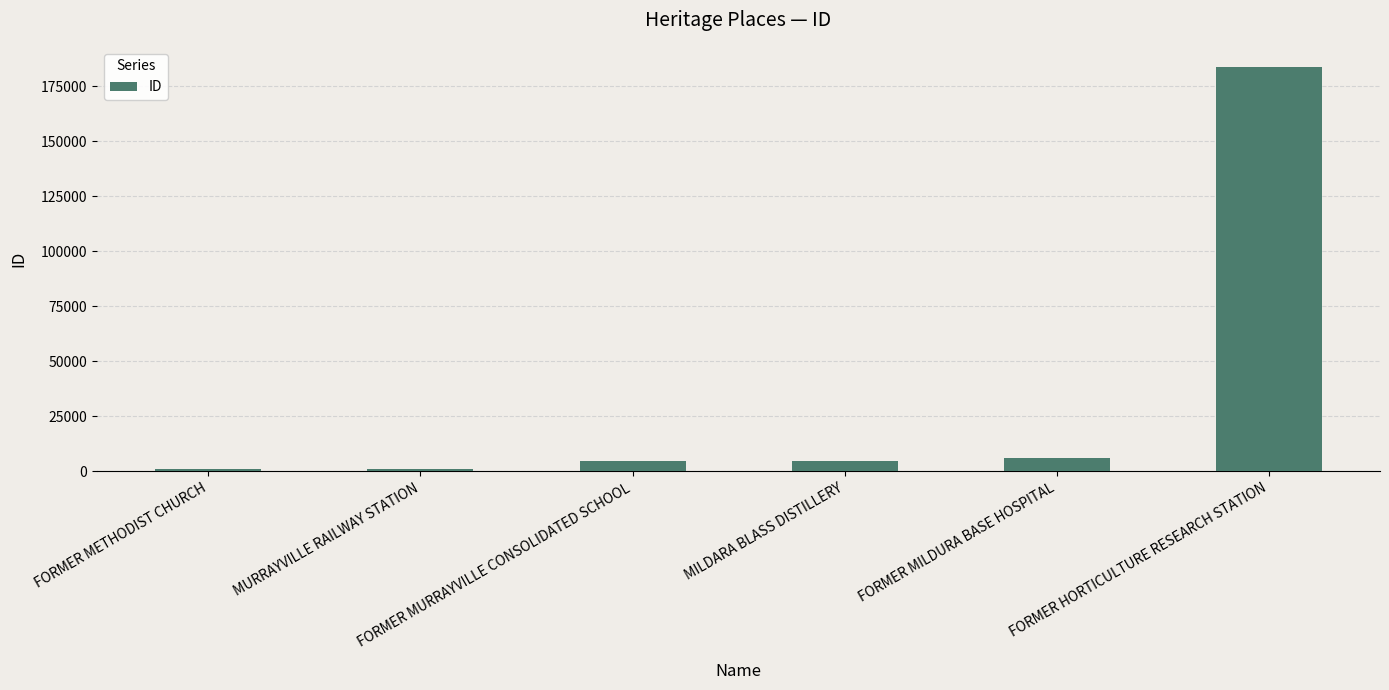

What is the greatest value displayed?

183834